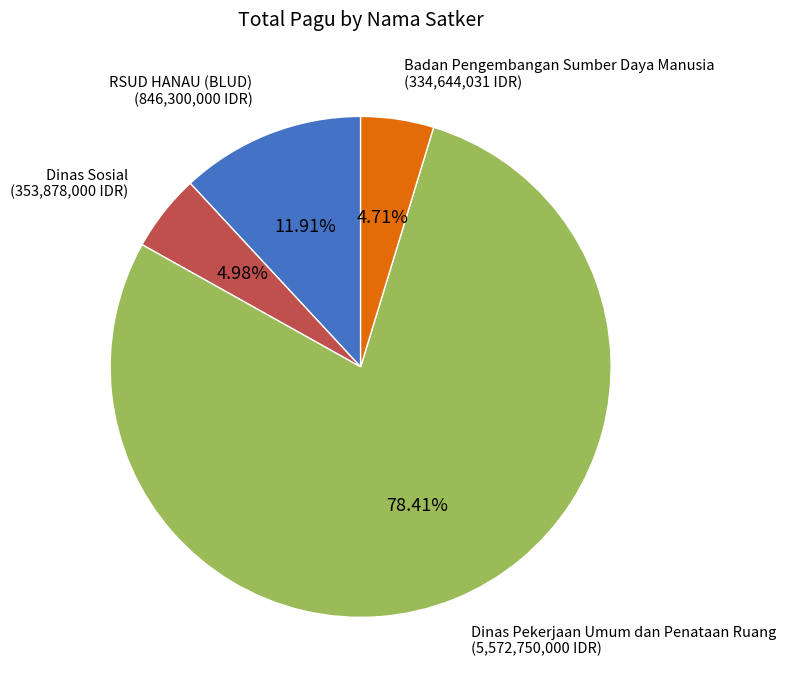

Does any single category account for the majority?

Yes